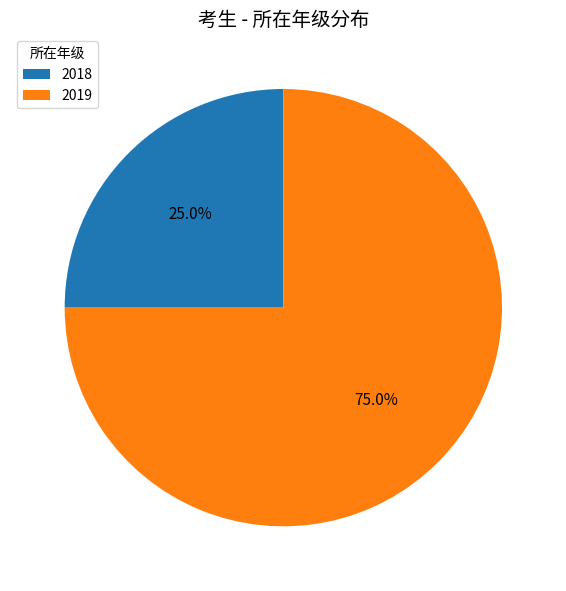

To the nearest percent, what is the difference between the largest and smallest slice percentages?

50%